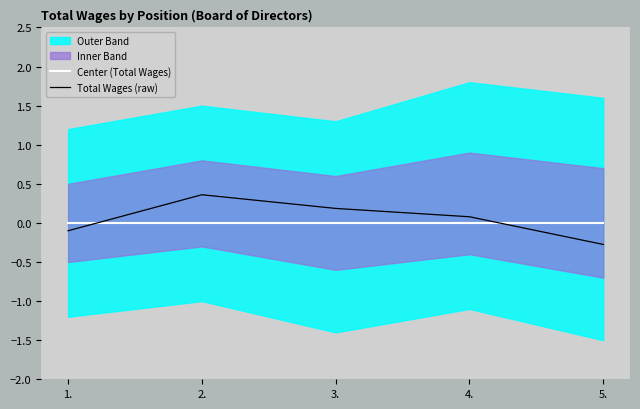

Between which two adjacent categories do Center (Total Wages) and Total Wages (raw) first intersect?

1. and 2.